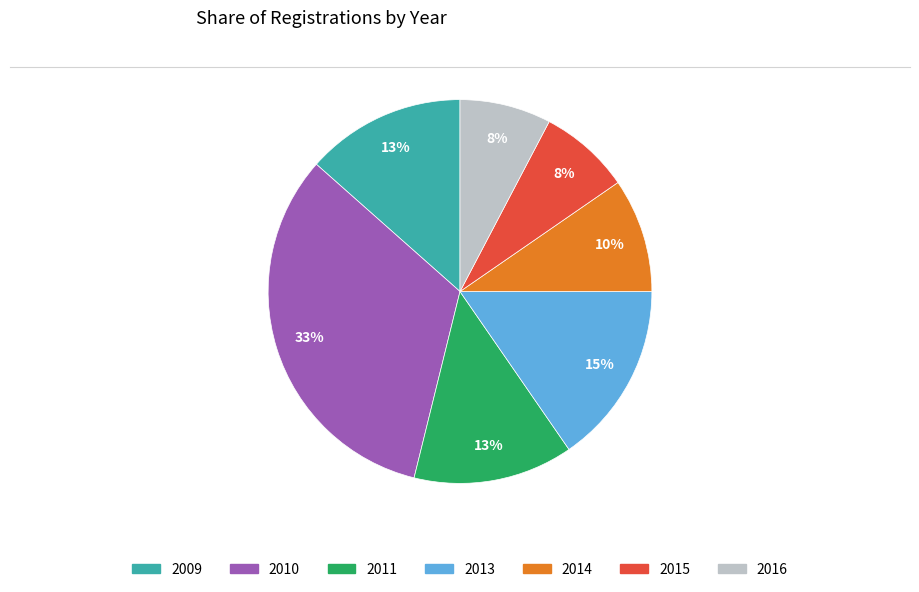

Which slice is the largest?

2010